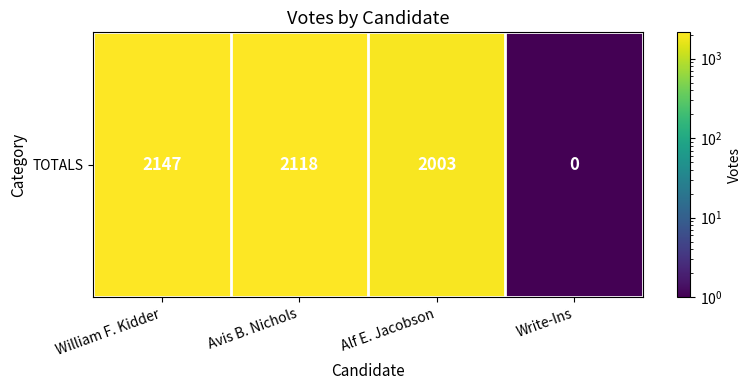

What is the difference between the values at Alf E. Jacobson and William F. Kidder?

144.0